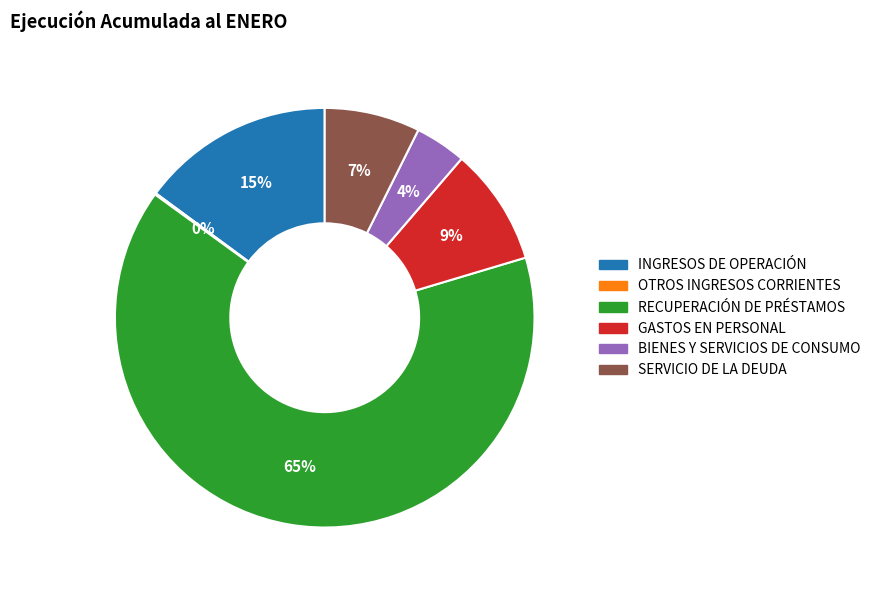

Is it true that INGRESOS DE OPERACIÓN is 15% of the pie?

True